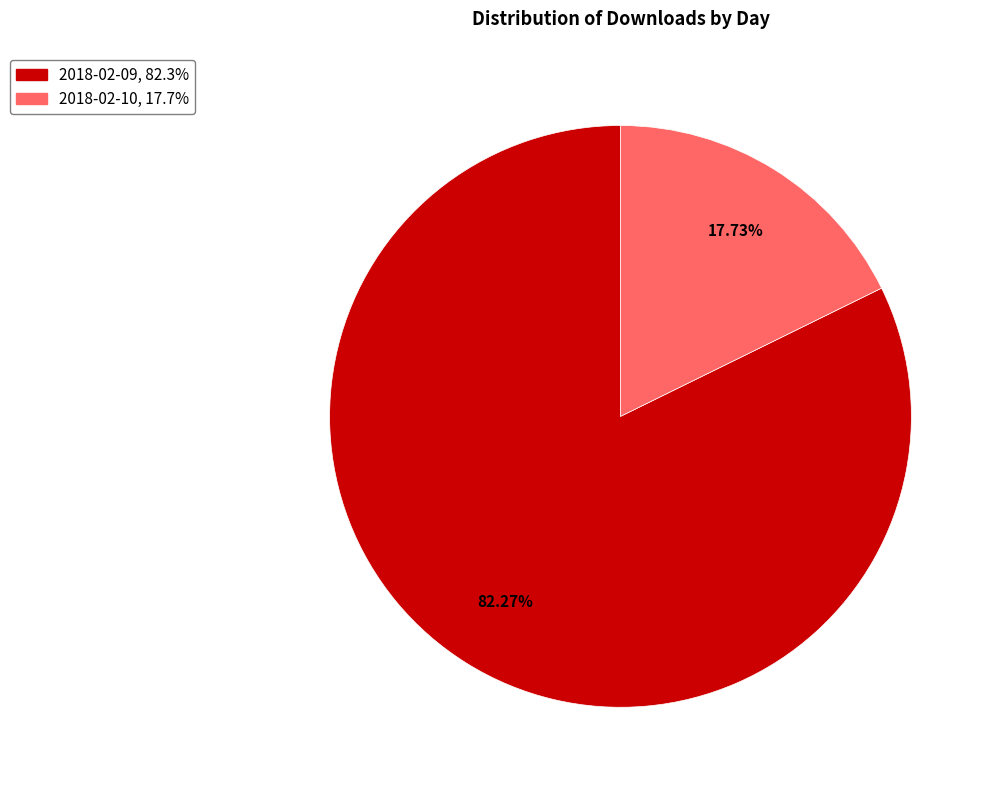

The 2018-02-09 slice represents 88% of the pie. True or false?

False